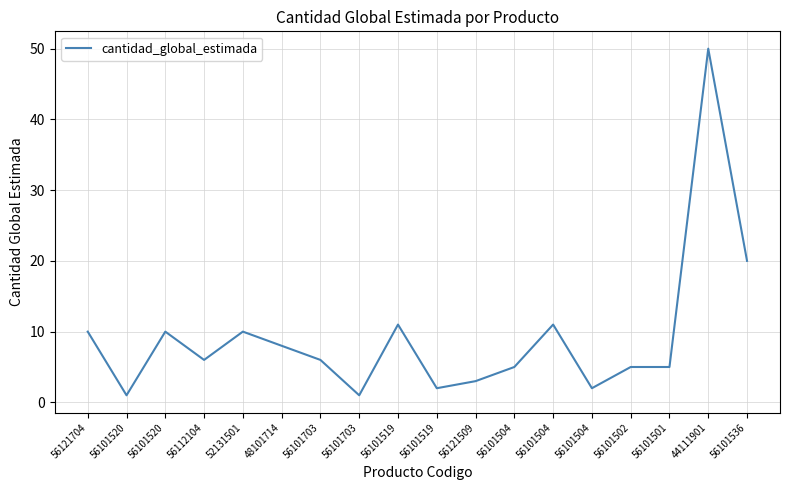

How many lines are shown in the chart?

1